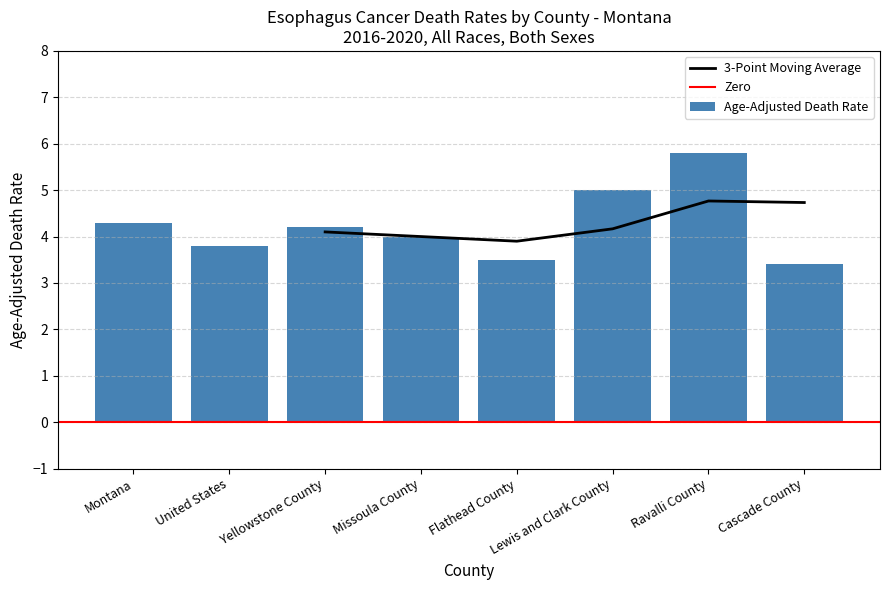

True or false: Age-Adjusted Death Rate has a value of 3.5 at Flathead County.

True